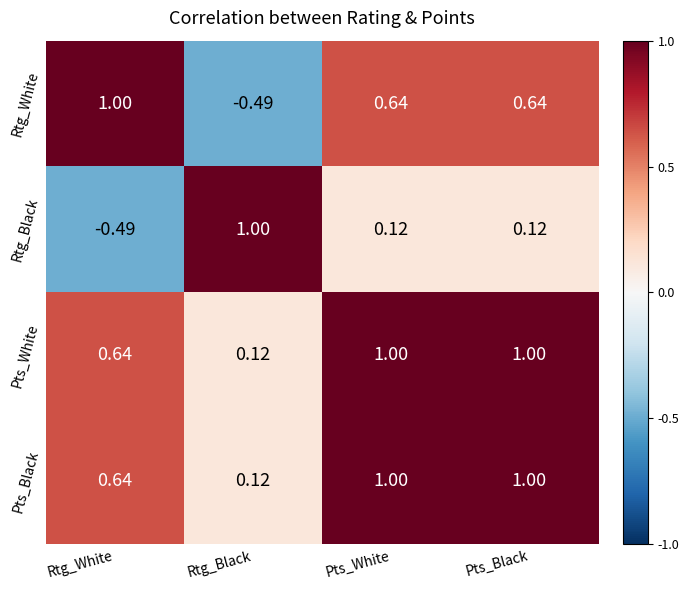

Count the number of data series in this chart.

4